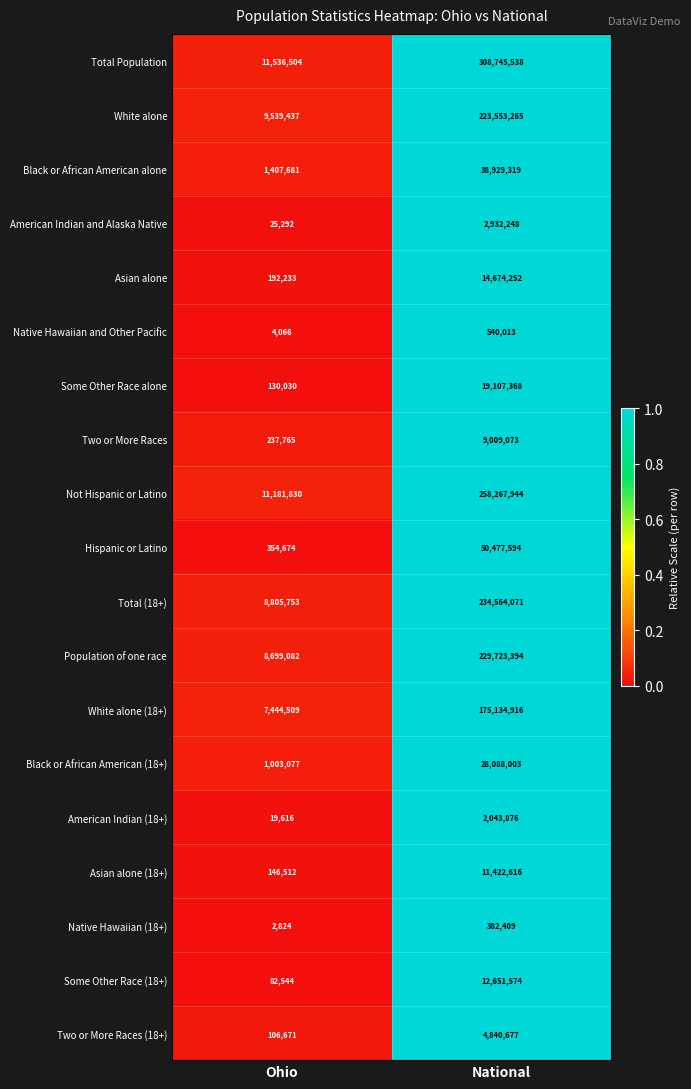

What is the sum of all Total (18+) values?

243369824